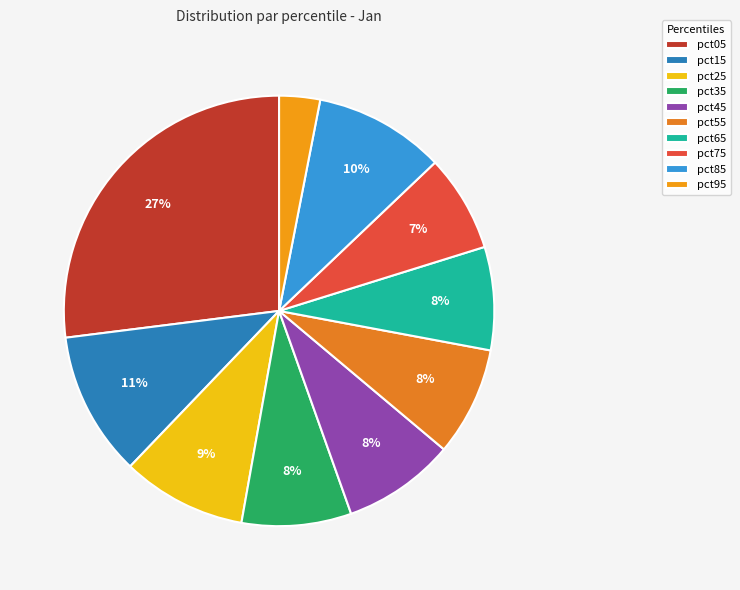

What is the largest slice in the pie chart?

pct05